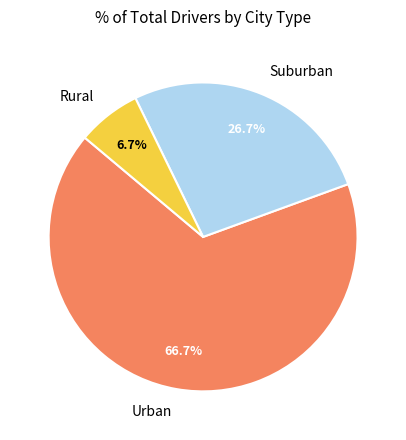

Rank the categories by value from lowest to highest.

Rural, Suburban, Urban